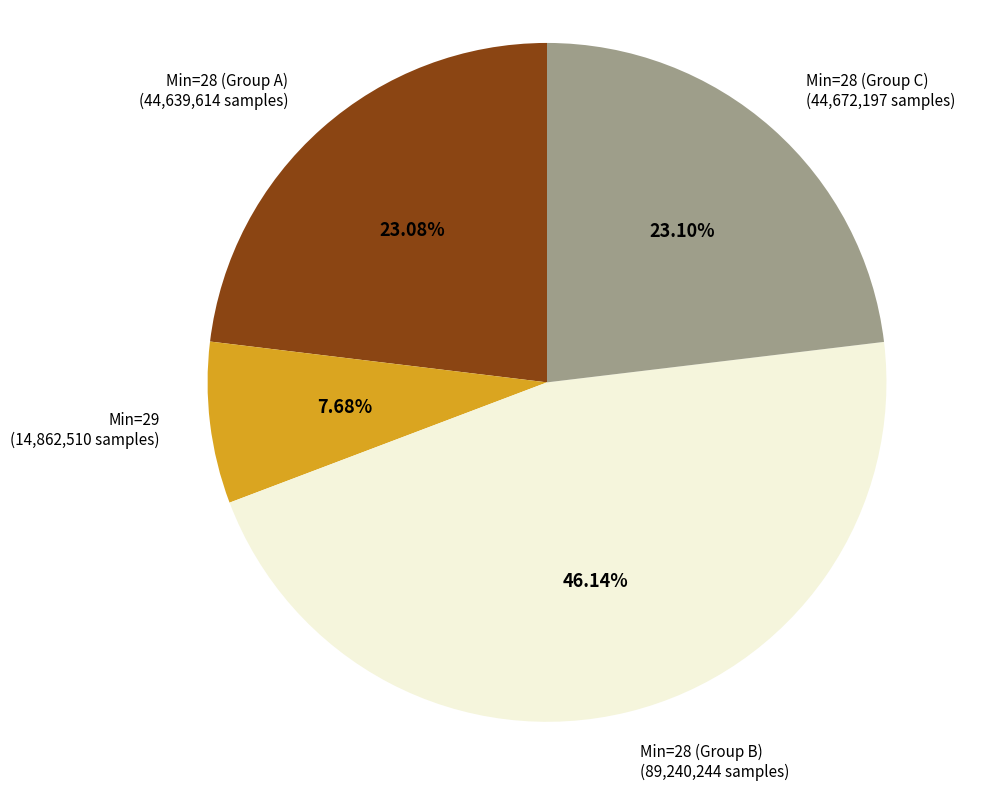

Approximately how many times larger is the value at Min=28 (Group C) (44,672,197 samples) compared to Min=28 (Group A) (44,639,614 samples)?

1.0